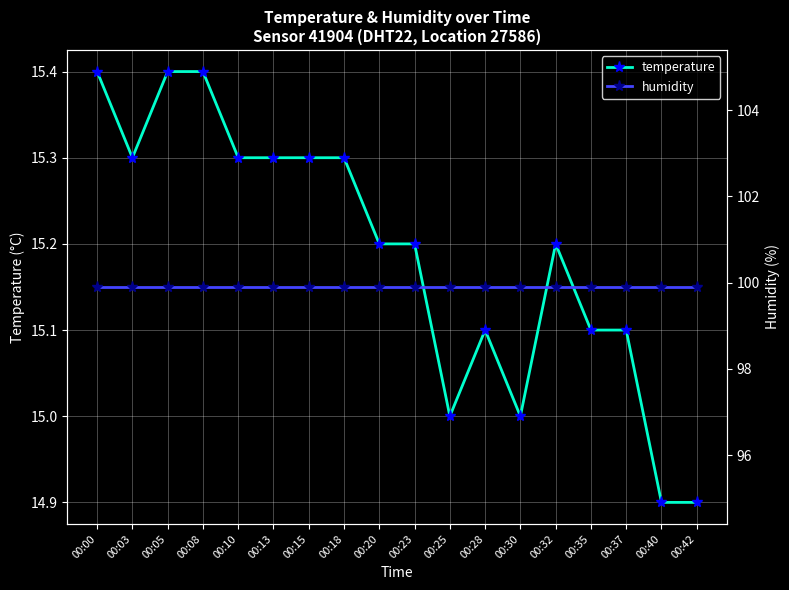

At 00:15, list the series in order from smallest to largest.

temperature, humidity